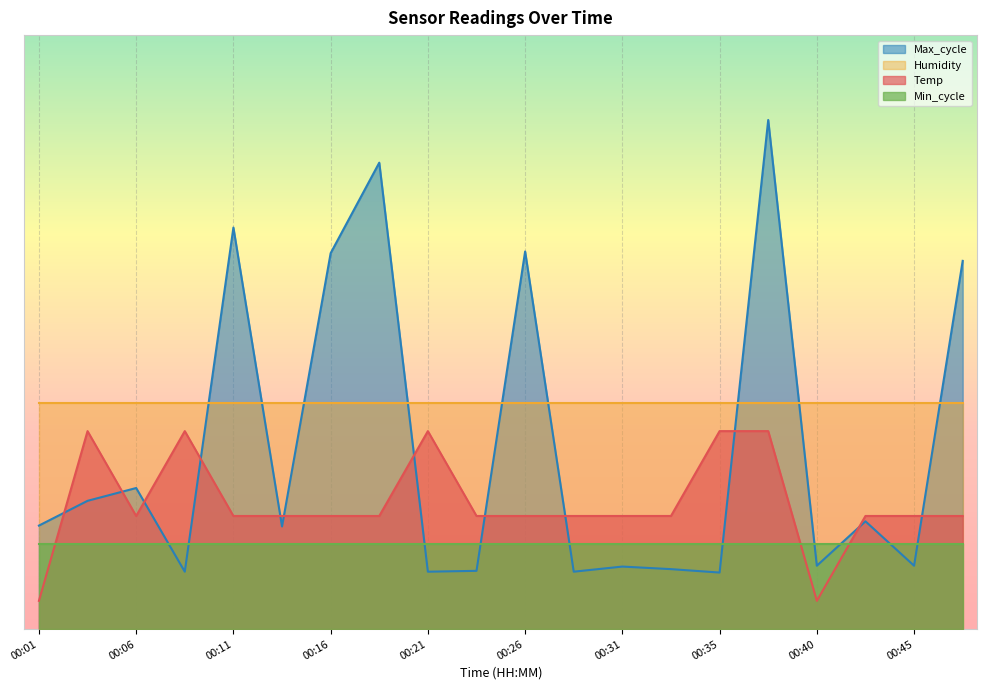

What is the average value of the Temp series?

22.2